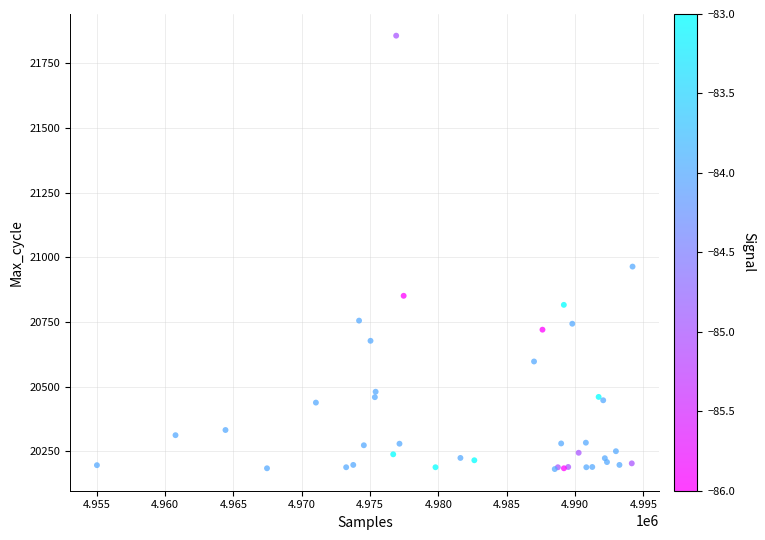

What Y value in the scatter plot is closest to 21019?

20964